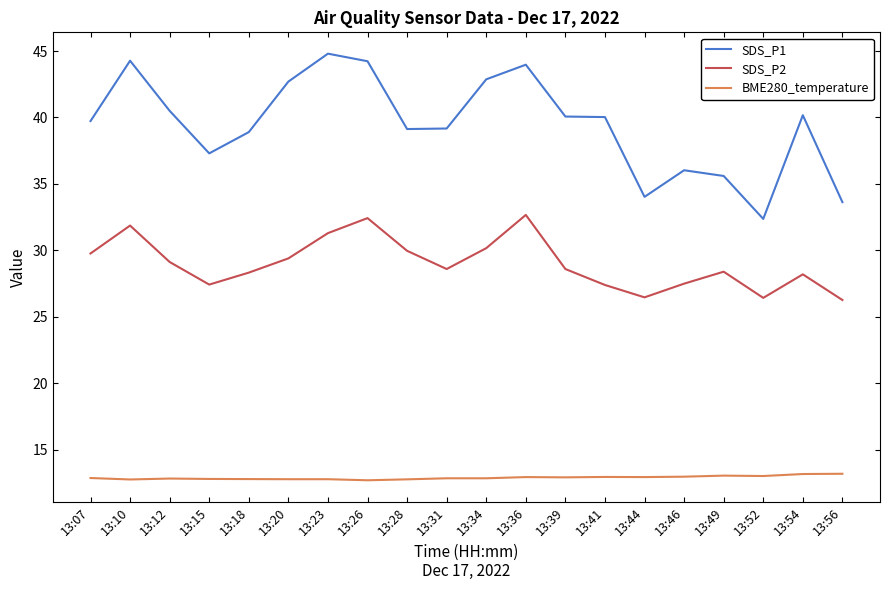

What is the difference between the maximum and second lowest values in the BME280_temperature series?

0.4